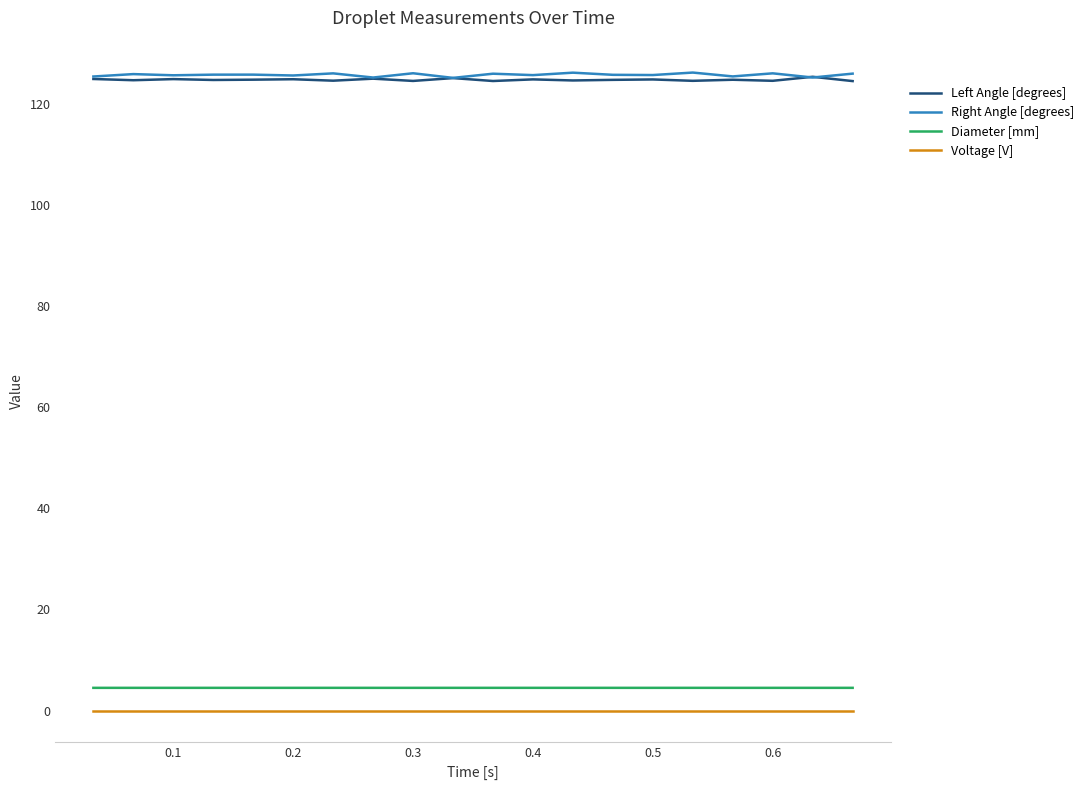

How many lines are shown in the chart?

4